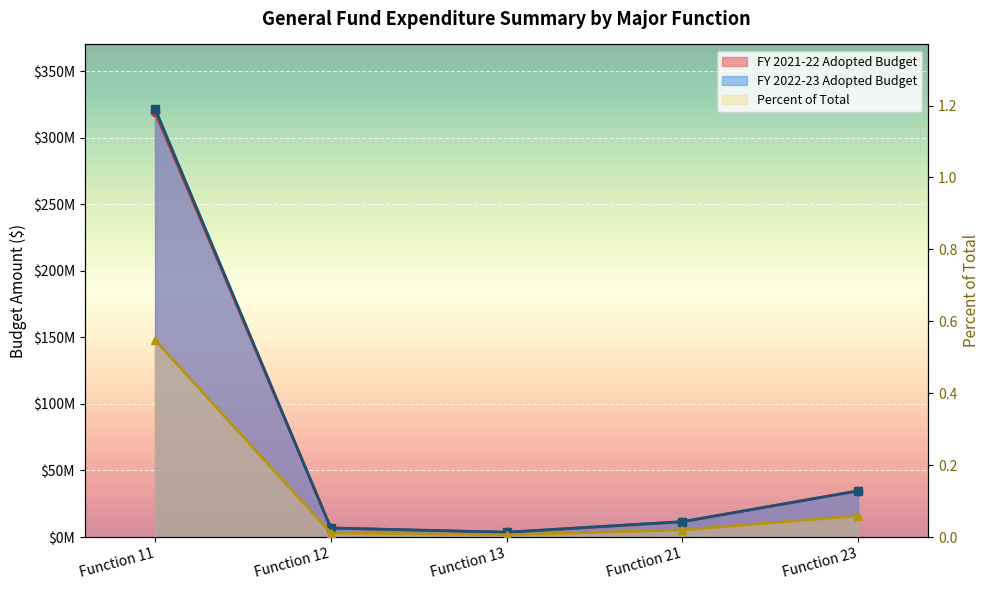

What are all the series names shown in the legend?

FY 2022-23 Adopted Budget, FY 2021-22 Adopted Budget, Percent of Total